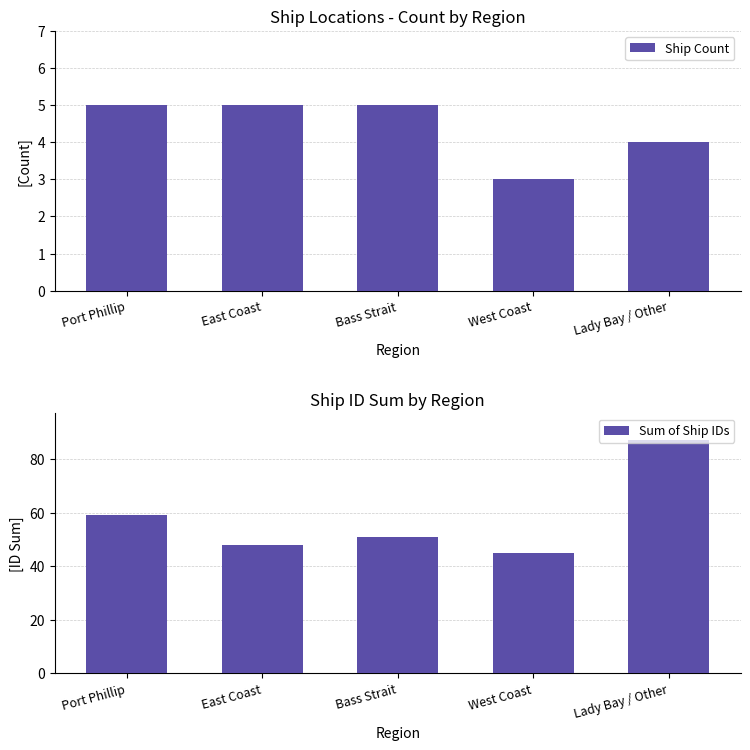

What are all the series names shown in the legend?

Ship Count, Sum of Ship IDs